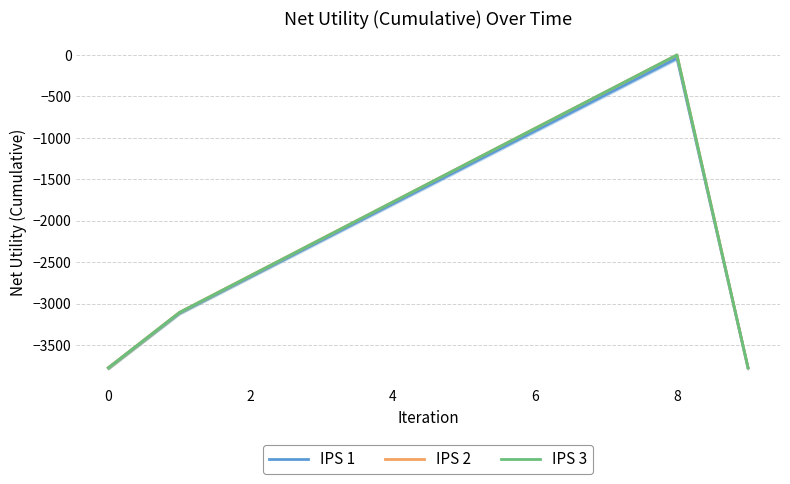

Is it true that IPS 2 equals 0.1 at 8?

False